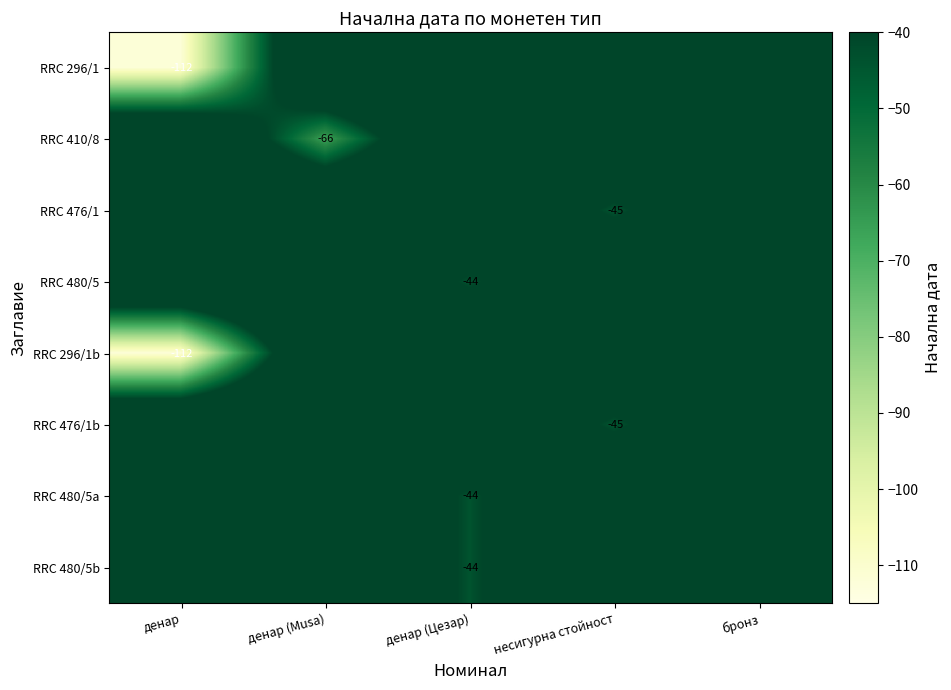

The value of RRC 476/1 at несигурна стойност is -22. True or false?

False